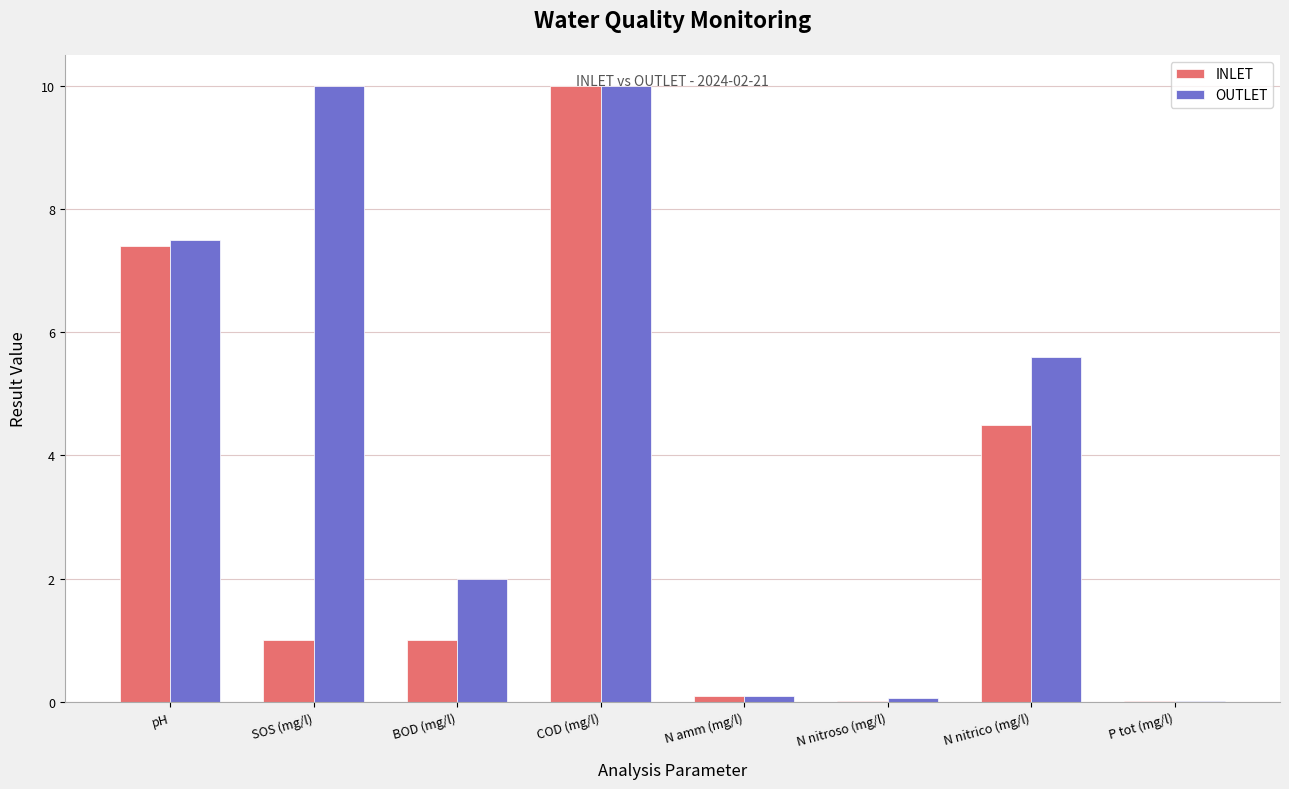

What is the greatest value displayed?

10.0